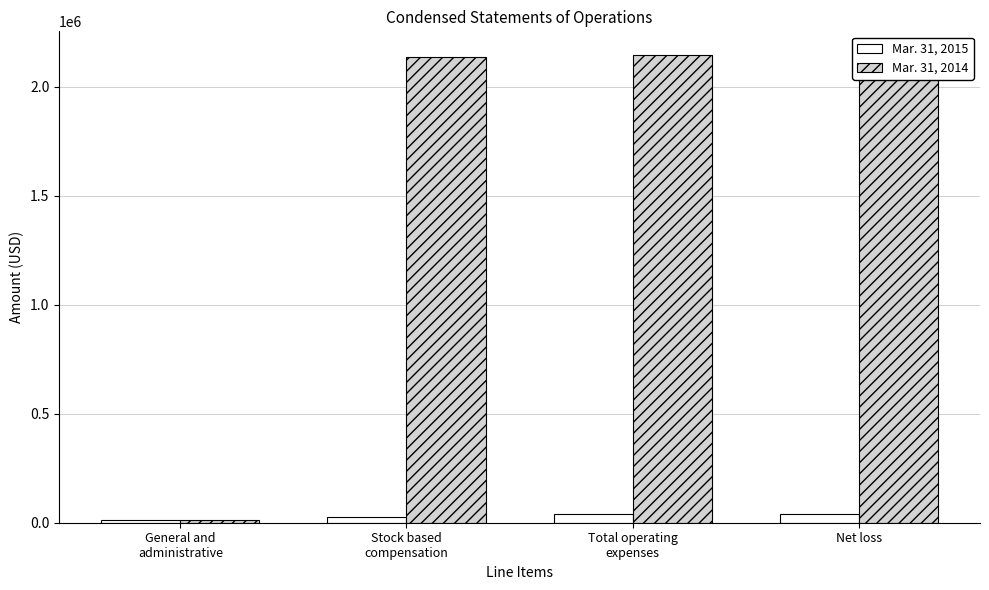

What are all the series names shown in the legend?

Mar. 31, 2015, Mar. 31, 2014